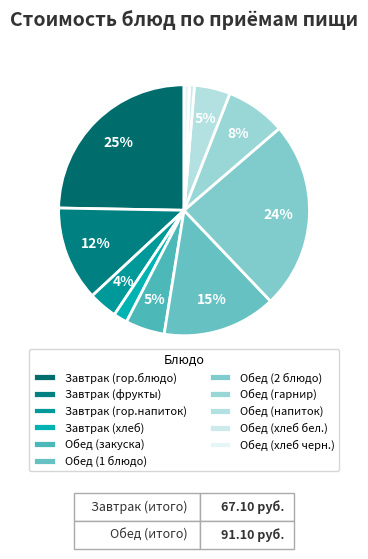

Which has a higher value, Завтрак (гор.блюдо) or Обед (напиток)?

Завтрак (гор.блюдо)